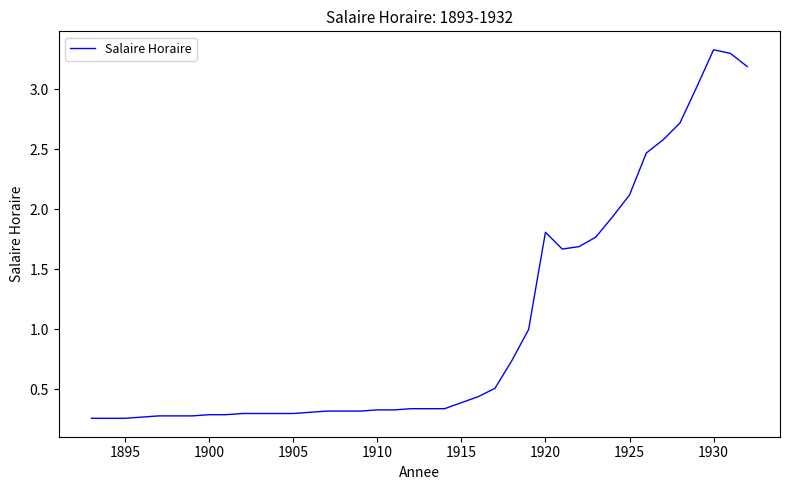

What is the maximum value shown in the chart?

3.3